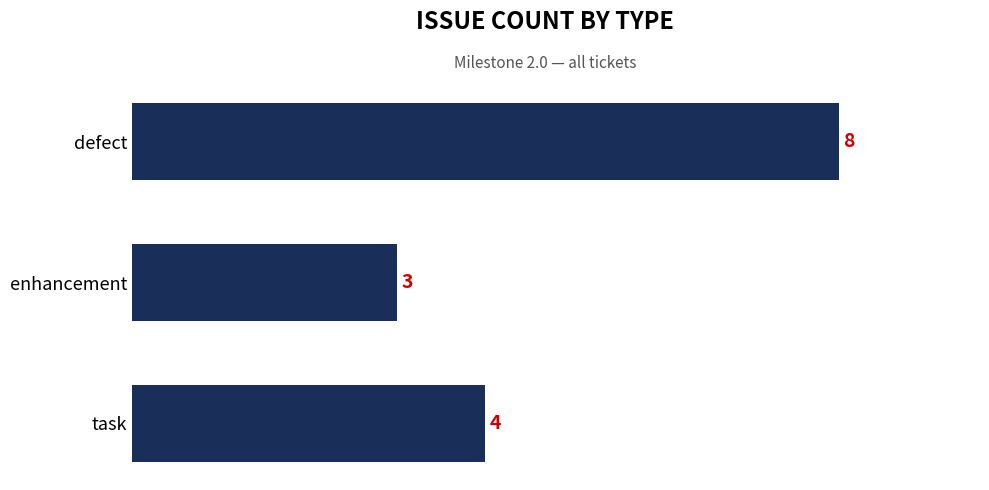

How many values are between 3 and 8?

3